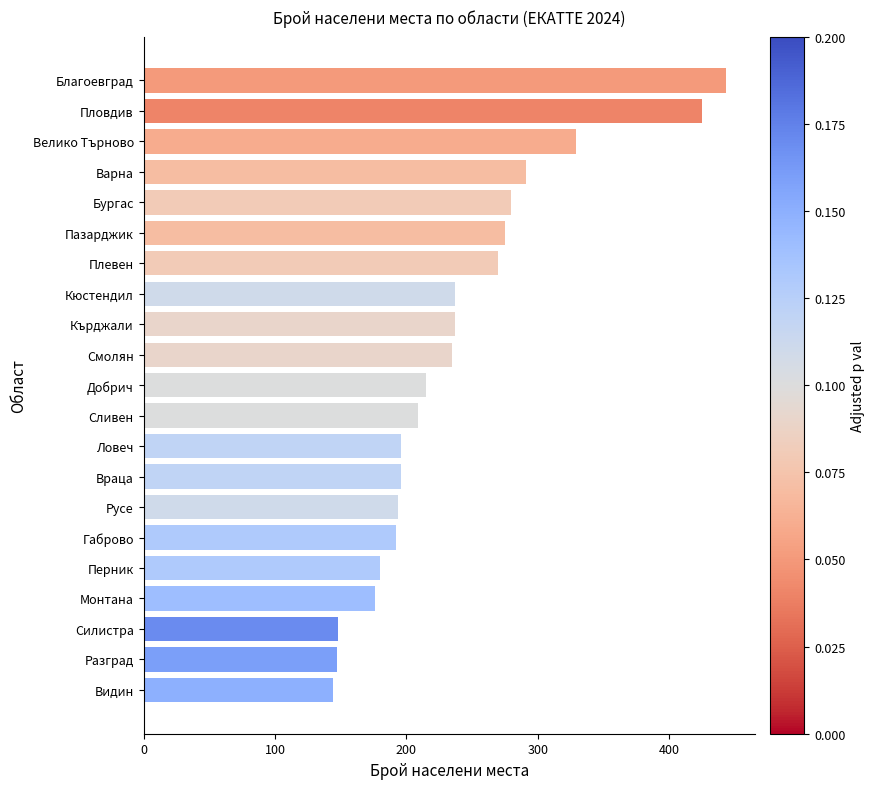

What is the minimum value shown in the chart?

144